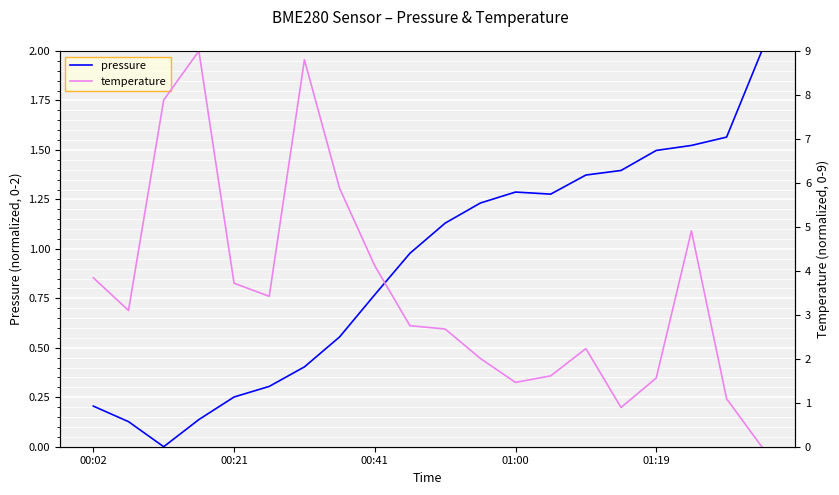

True or false: pressure and temperature cross at least once.

True